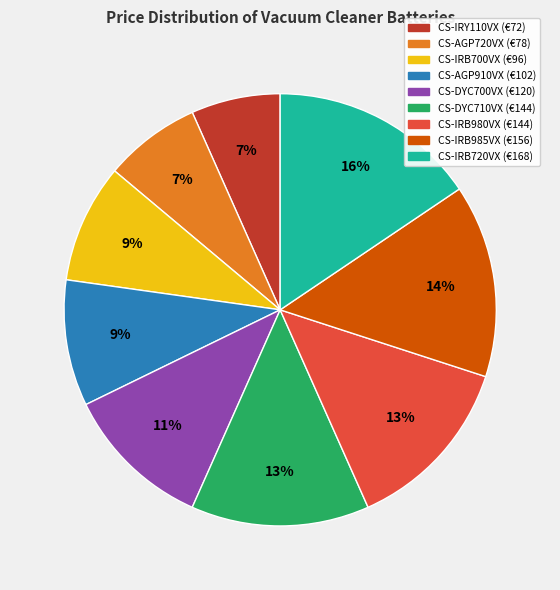

To the nearest percent, what is the average slice percentage?

11%